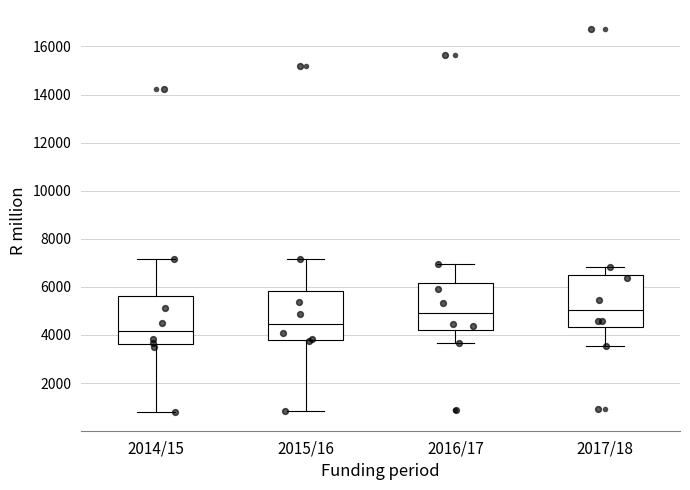

Reading left to right, transcribe this box plot: for each box, give where its median line is, the range the box spans, and where its two whiskers end, as read against the y-axis. The values are not printed on the chart, so give them approximately, as read against the axis.

2014/15: median 4200, box 3600 to 5600, whiskers 800 to 7200
2015/16: median 4400, box 3800 to 5800, whiskers 800 to 7200
2016/17: median 4800, box 4200 to 6200, whiskers 3600 to 7000
2017/18: median 5000, box 4400 to 6400, whiskers 3600 to 6800